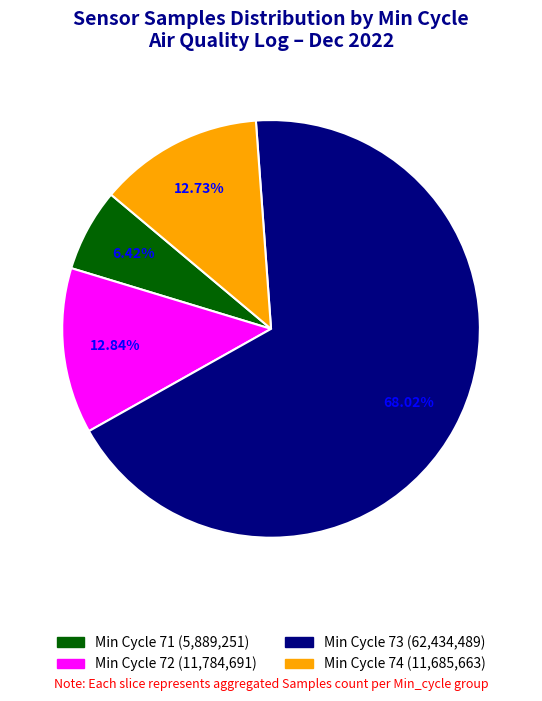

The 71 slice represents 40% of the pie. True or false?

False